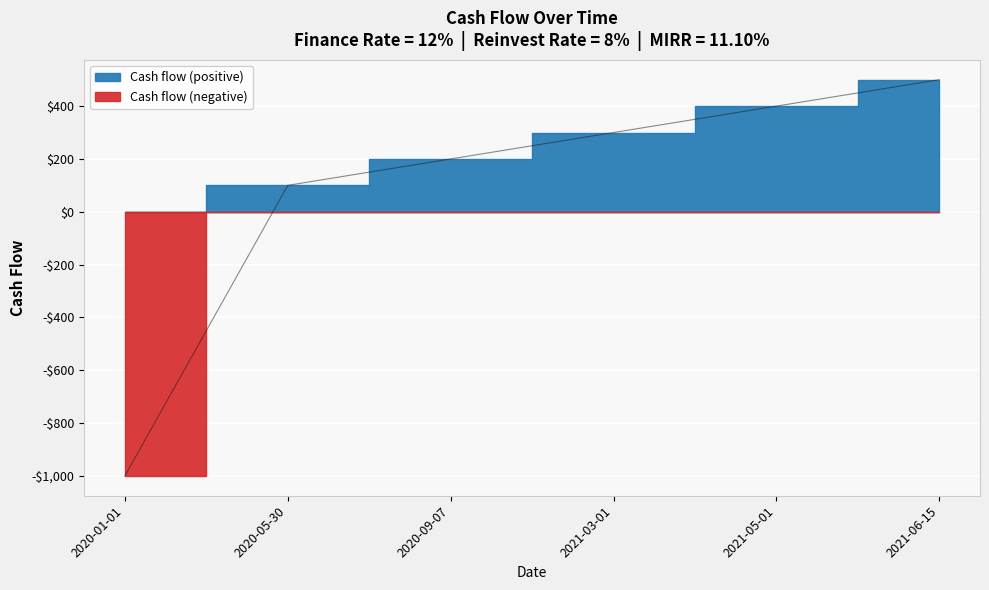

List the labels in order of value, largest first.

2021-06-15, 2021-05-01, 2021-03-01, 2020-09-07, 2020-05-30, 2020-01-01